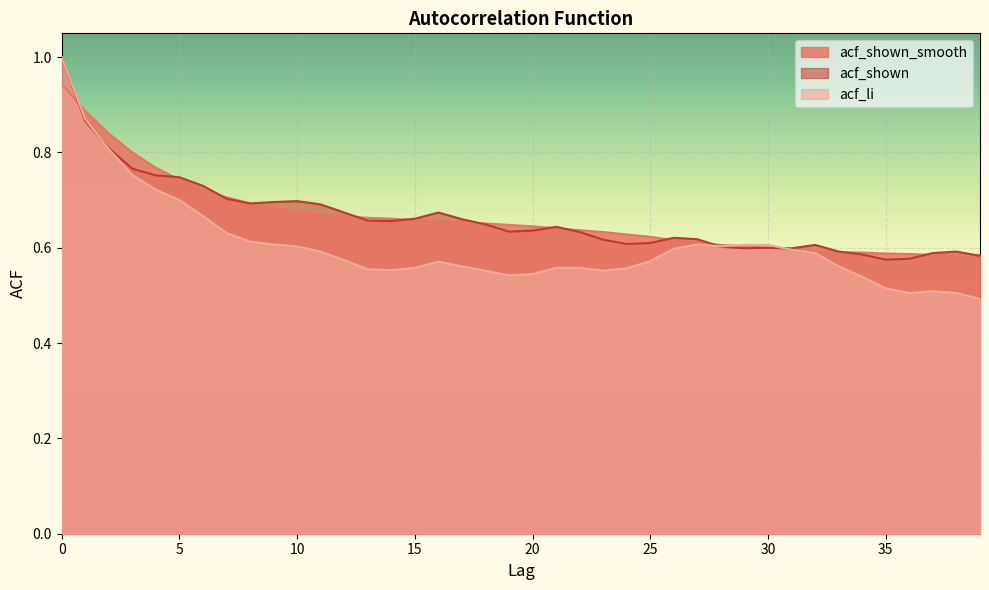

True or false: acf_shown and acf_shown_smooth cross at least once.

True